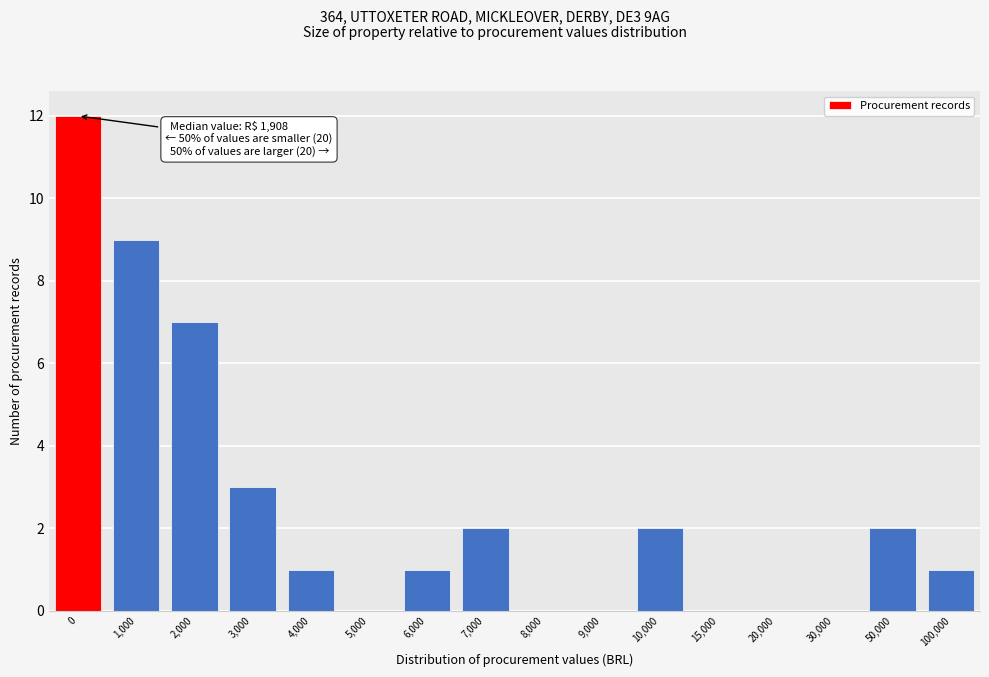

Reading left to right, transcribe all the data shown in this chart.

0=12	1,000=9	2,000=7	3,000=3	4,000=1	5,000=0	6,000=1	7,000=2	8,000=0	9,000=0	10,000=2	15,000=0	20,000=0	30,000=0	50,000=2	100,000=1